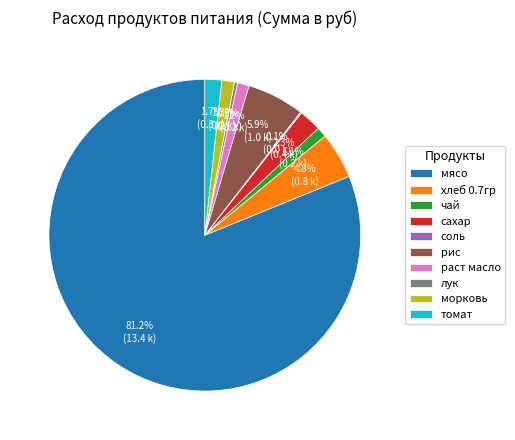

To the nearest percent, what is the average slice percentage?

10%